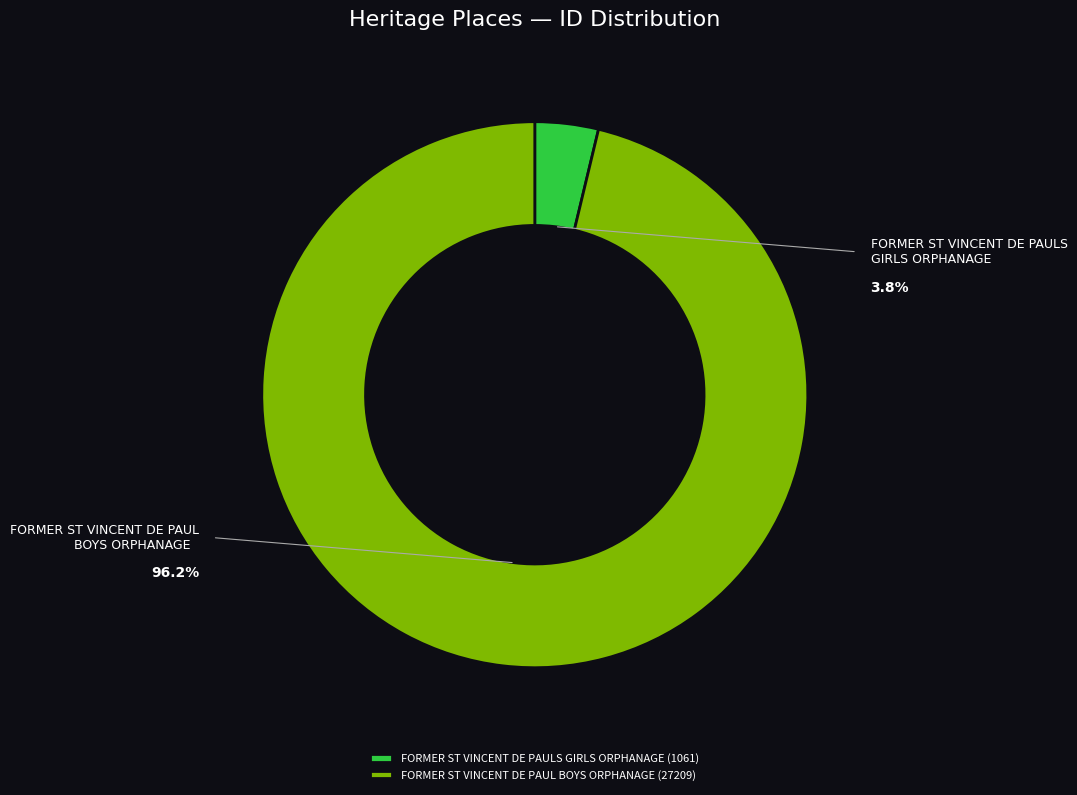

Is it true that FORMER ST VINCENT DE PAUL BOYS ORPHANAGE is 90% of the pie?

False